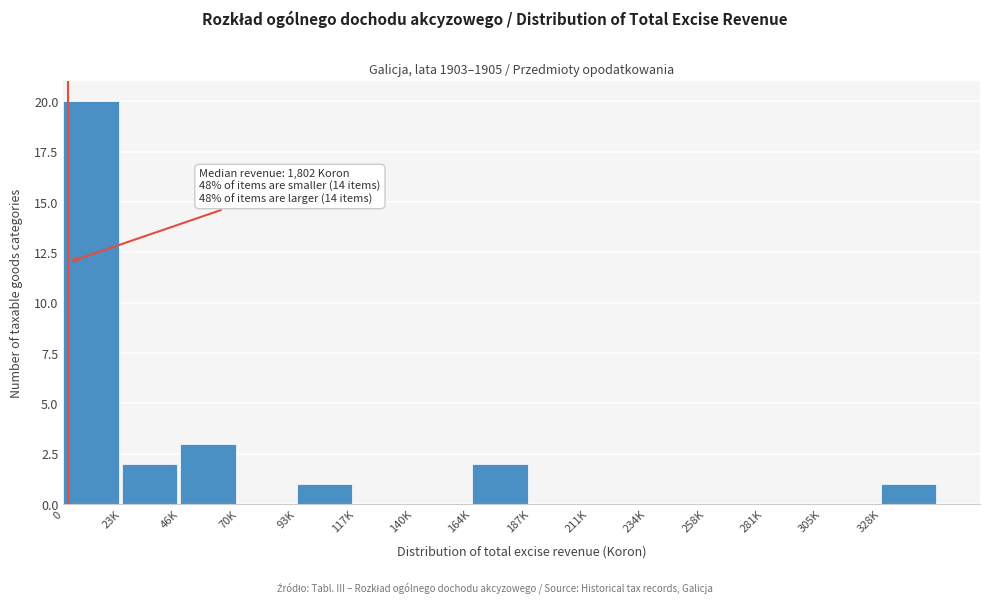

Reading right to left, extract all data points from this chart.

328K=1	305K=0	281K=0	258K=0	234K=0	211K=0	187K=0	164K=2	140K=0	117K=0	93K=1	70K=0	46K=3	23K=2	0=20